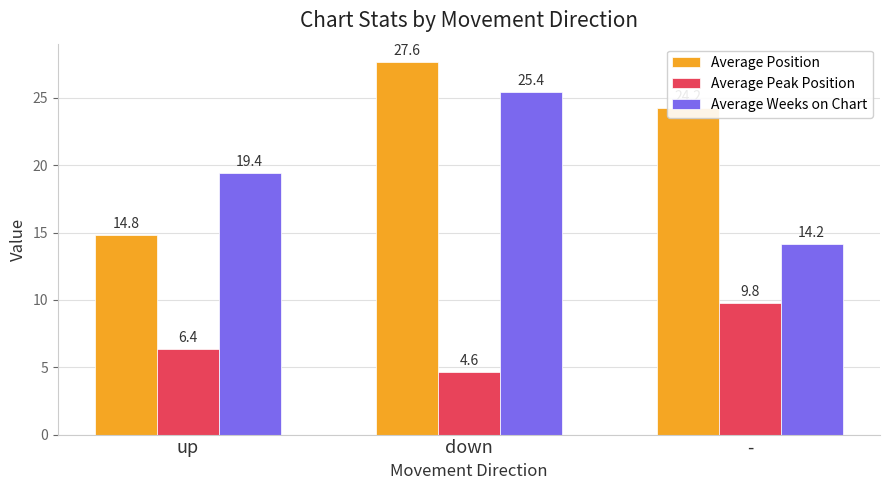

What is the sum of the Average Weeks on Chart values at down and up?

44.9